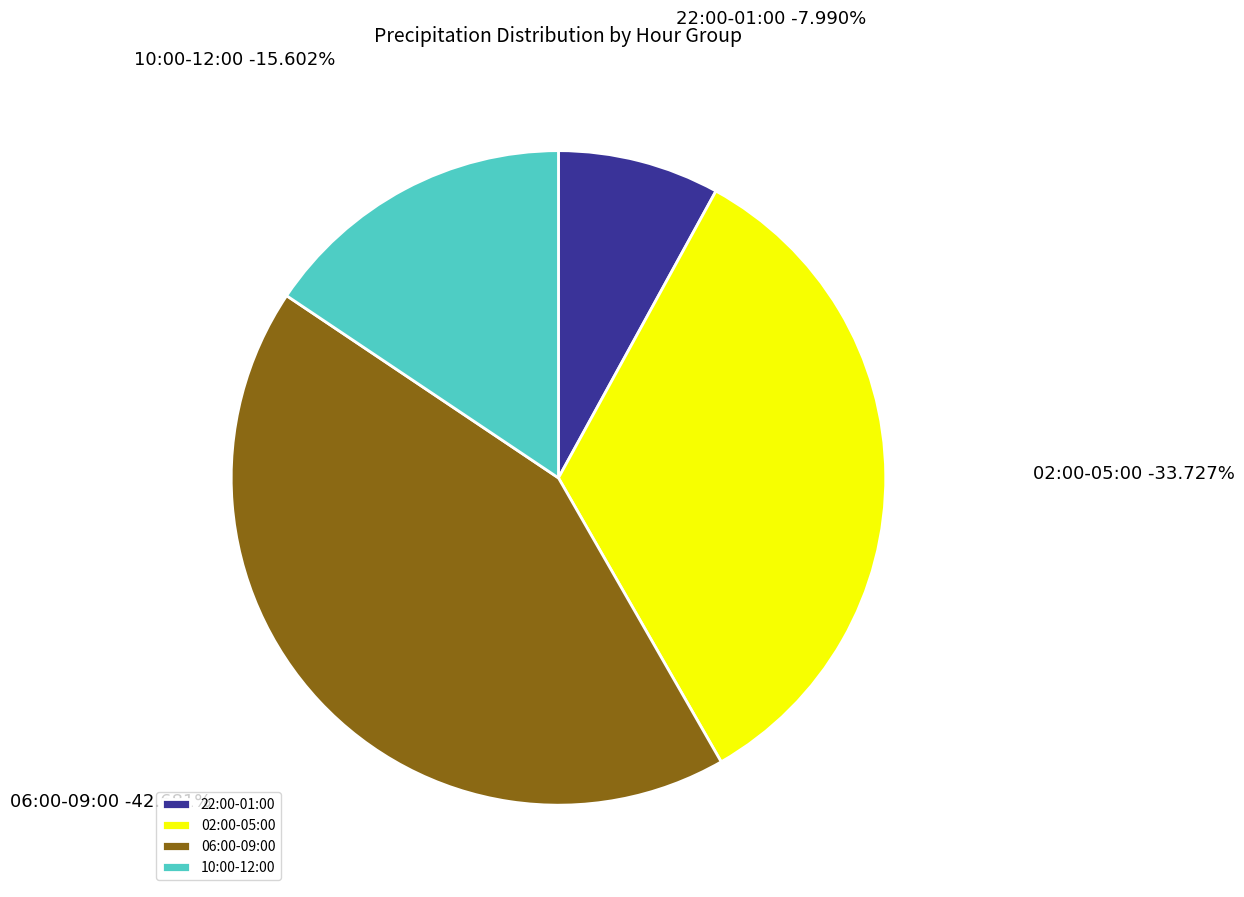

What is the largest slice in the pie chart?

06:00-09:00